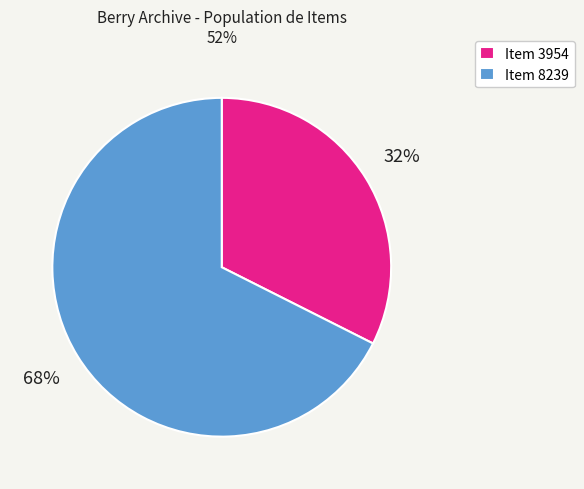

Which slice is the largest?

Item 8239